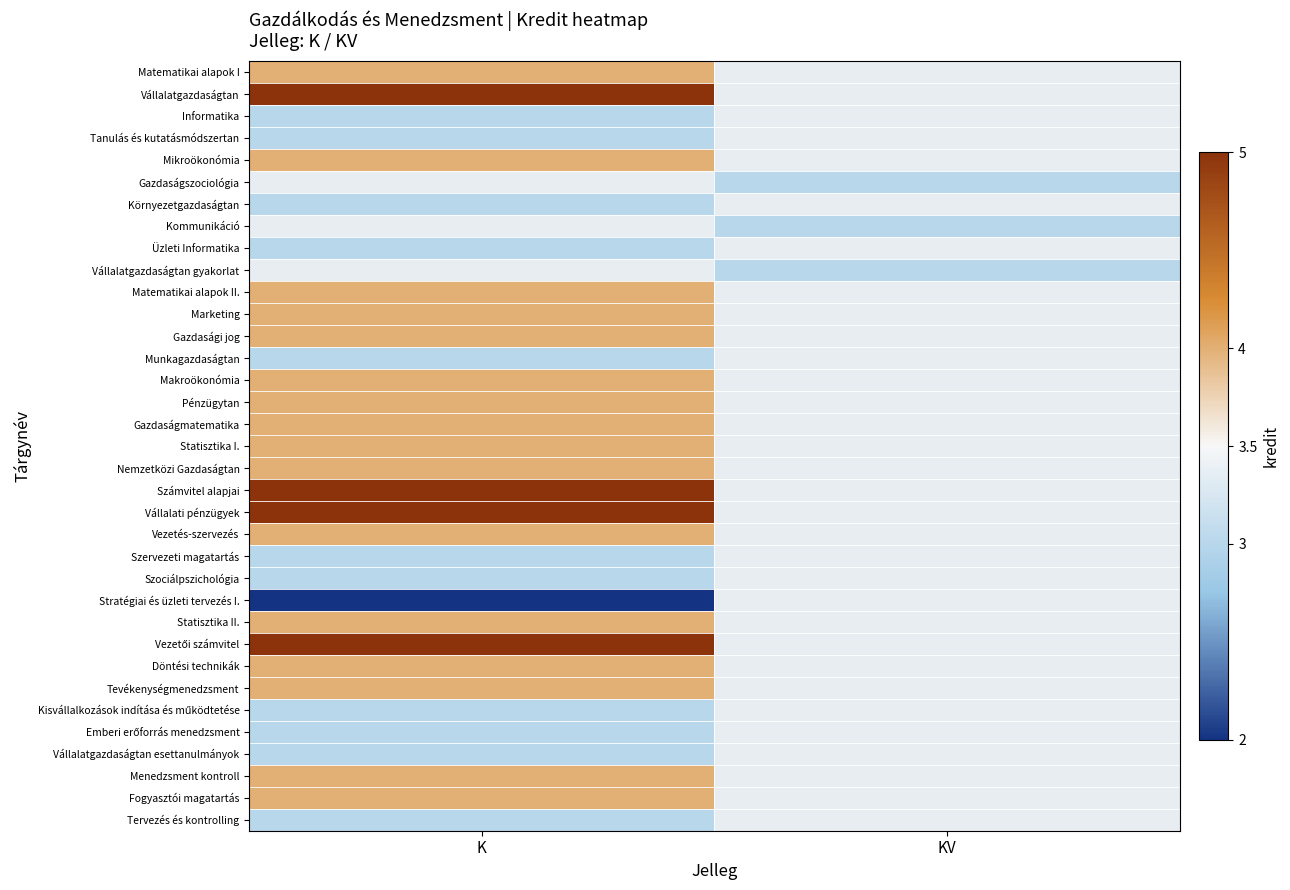

How many positive values does the Menedzsment kontroll series have?

1